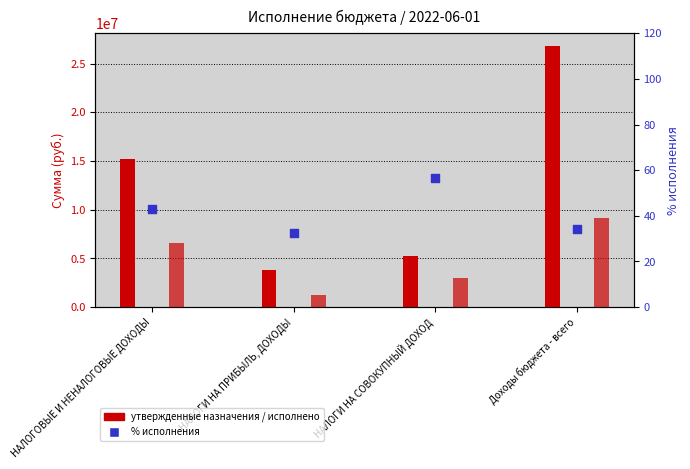

Which series reaches the minimum Y coordinate?

% исполнения